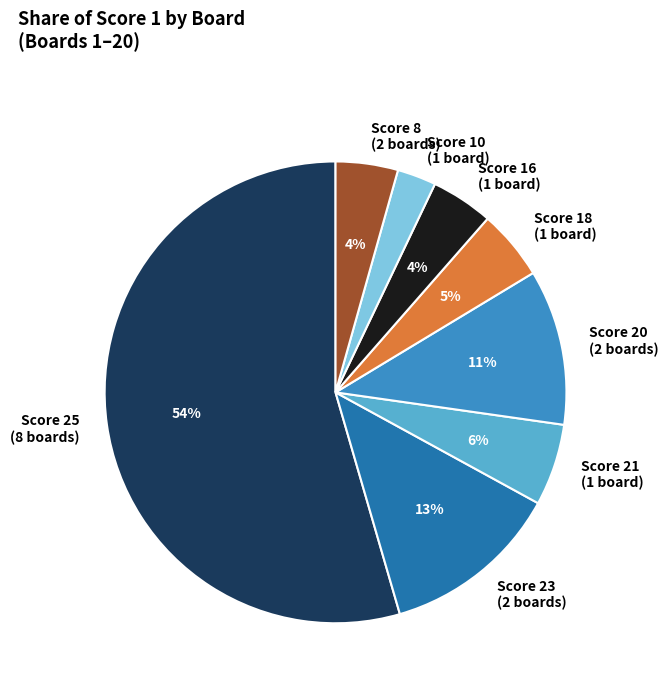

To the nearest percent, what is the average slice percentage?

12%